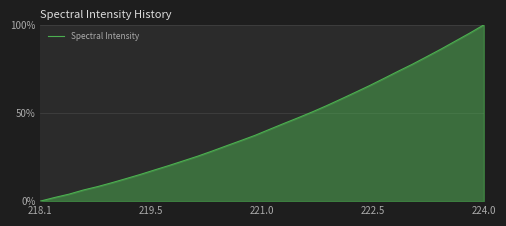

What is the maximum value shown in the chart?

100.0